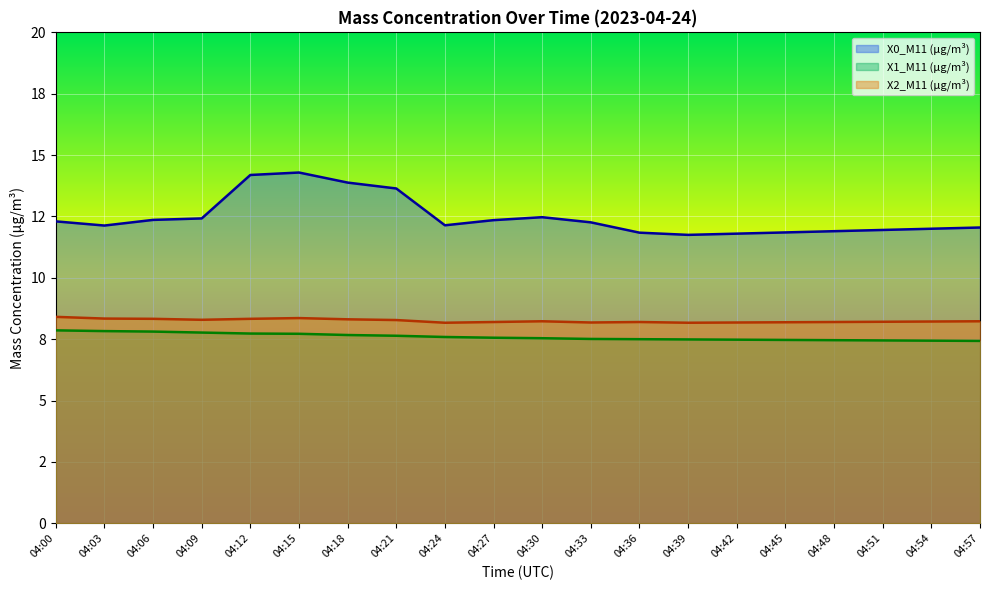

What is the value of the X2_M11 (μg/m³) point at the 16th from the left?

8.2